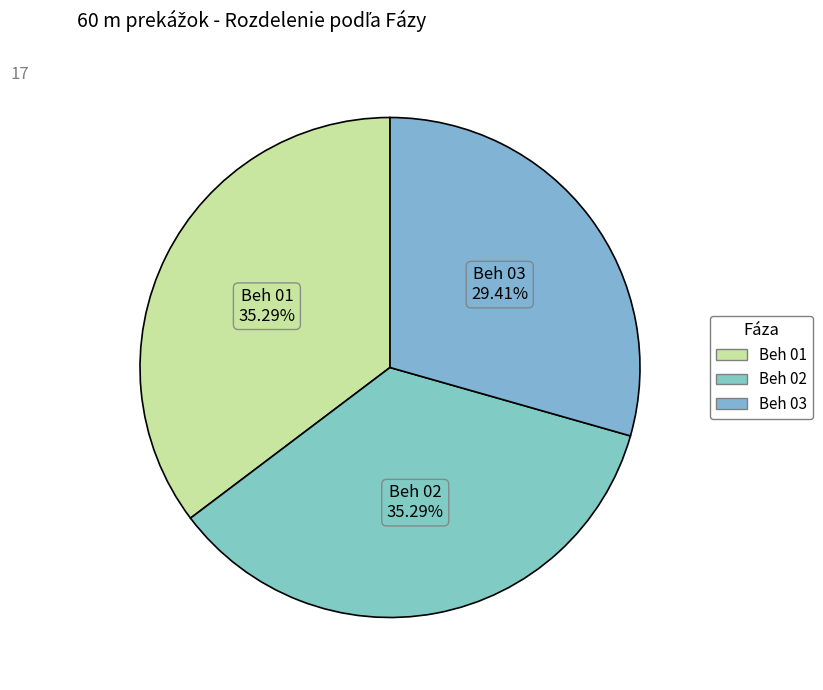

Is there a majority slice in this chart?

No